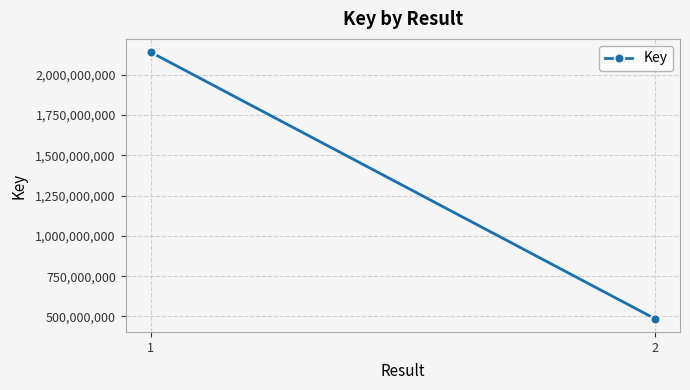

What is the change in value from 1 to 2?

-1654490434